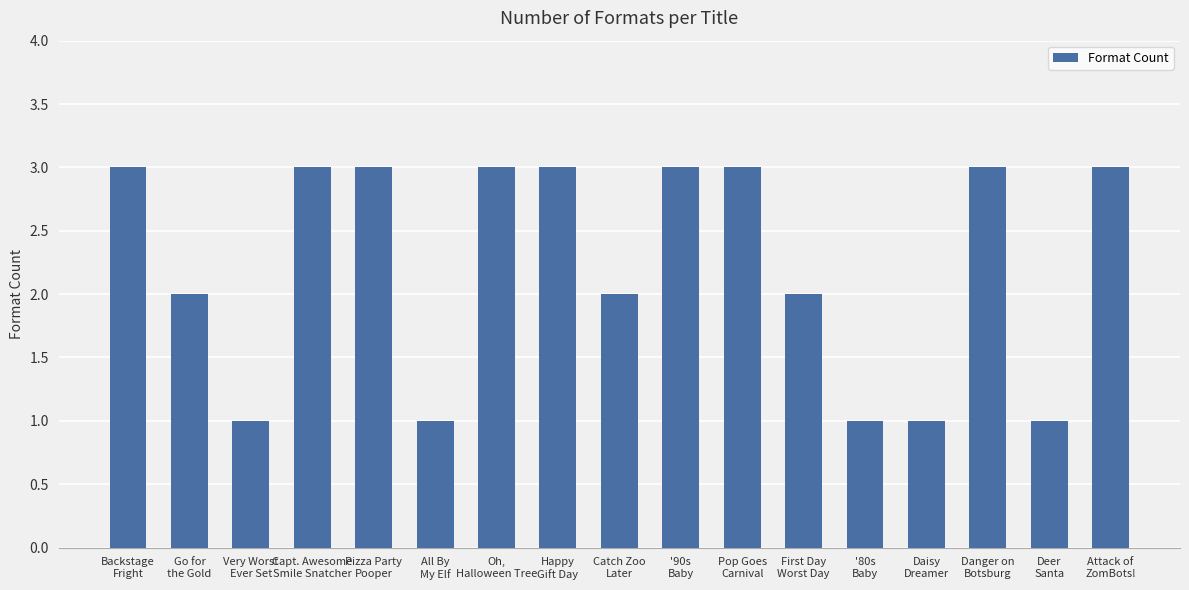

The value at Oh,
Halloween Tree is 3. True or false?

True